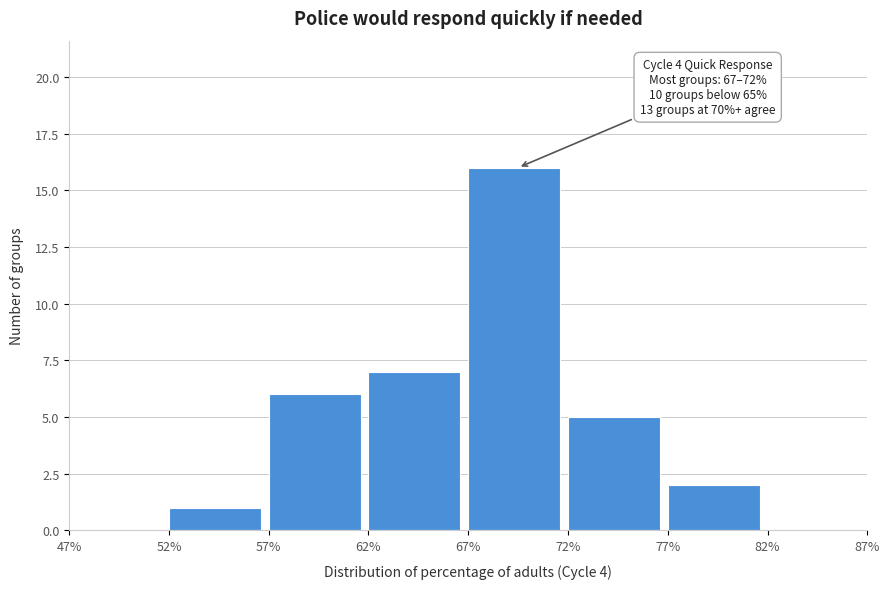

Over which range of the x-axis is the bar tallest?

67% to 72%